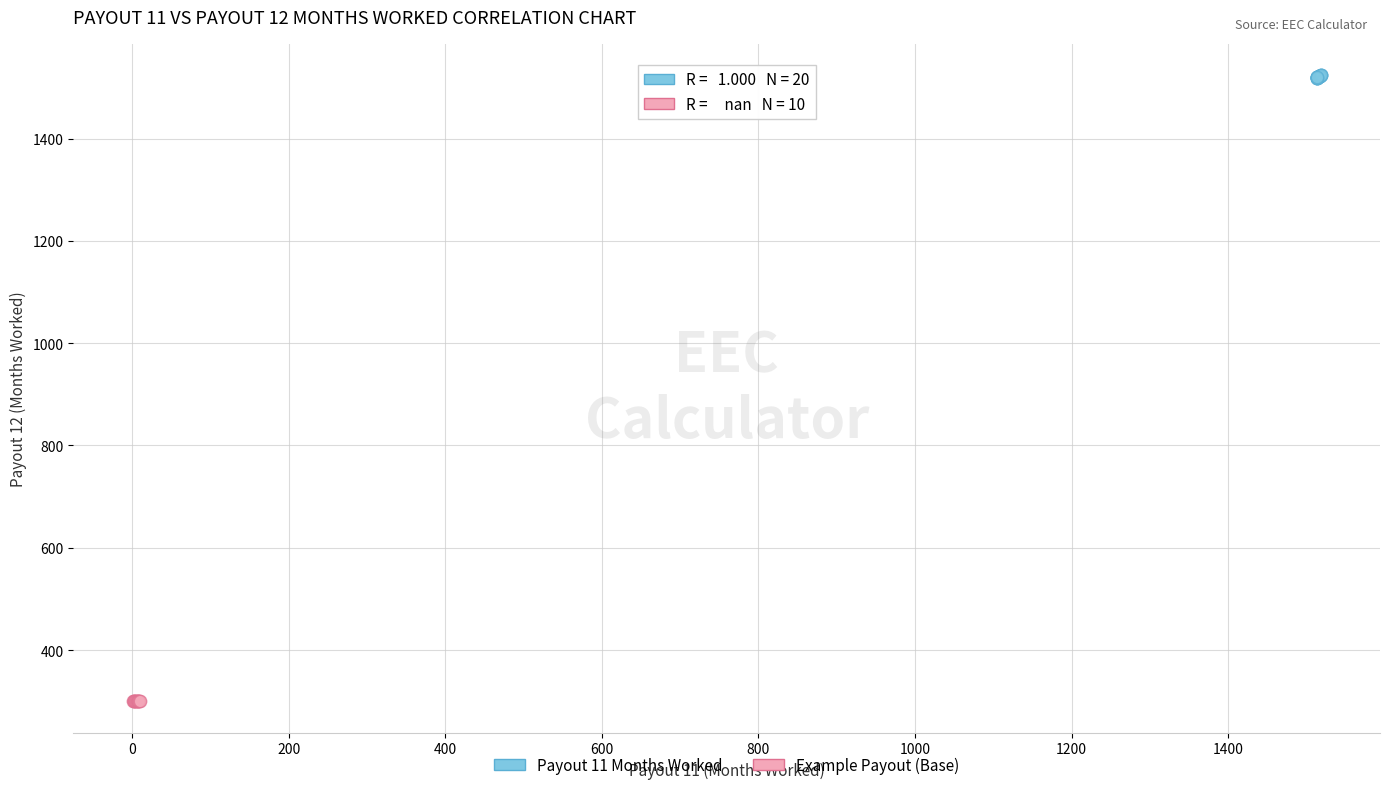

What are all the series names shown in the legend?

Payout 11 Months Worked, Example Payout (Base)